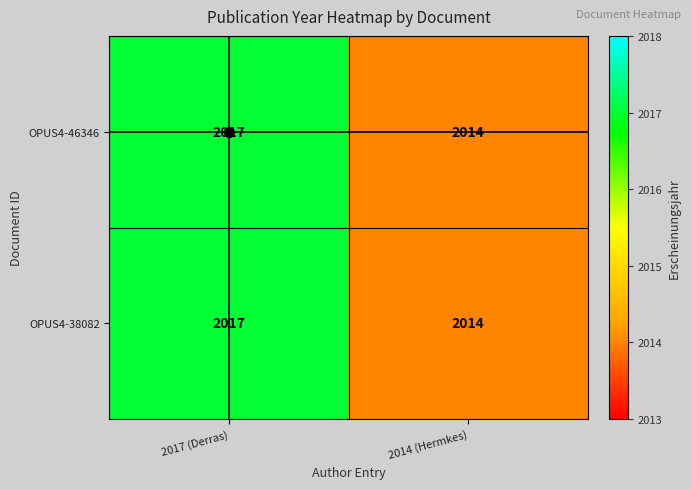

Is it true that OPUS4-38082 equals 2017 at 2017 (Derras)?

True